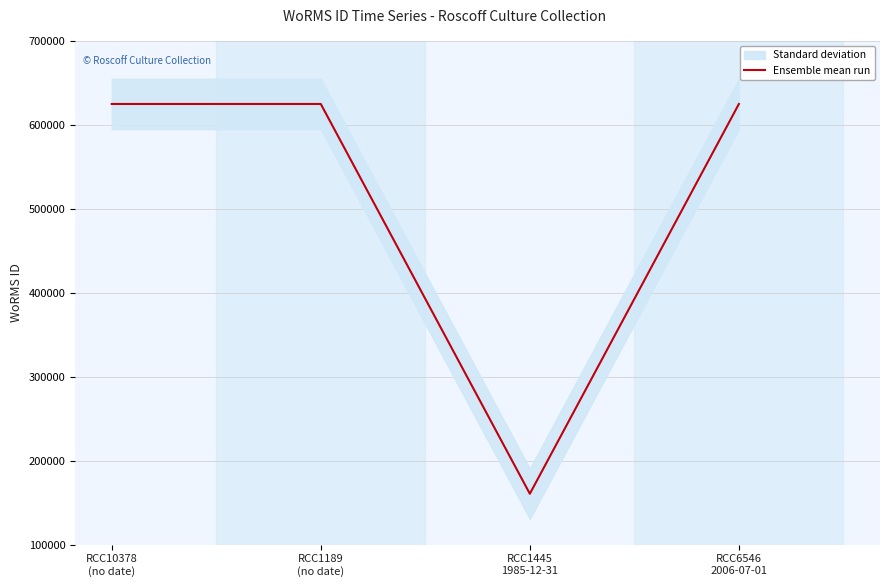

True or false: there are more than 2 points higher than both neighbors.

False